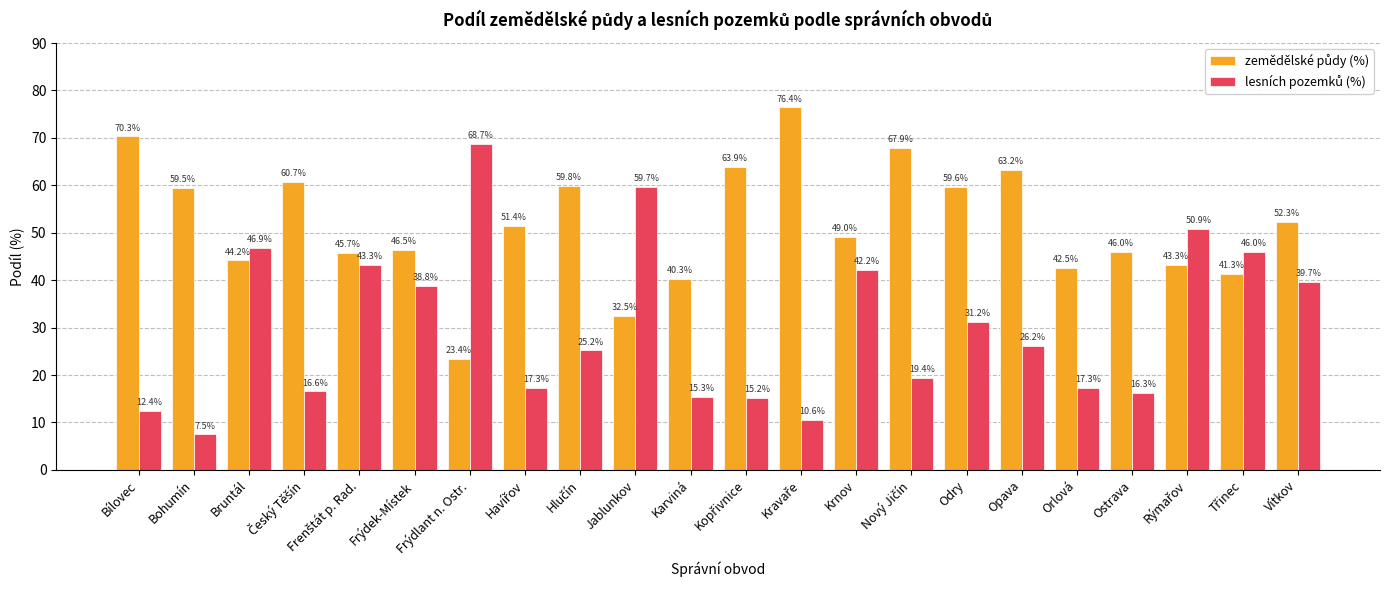

What is the minimum value shown in the chart?

7.5